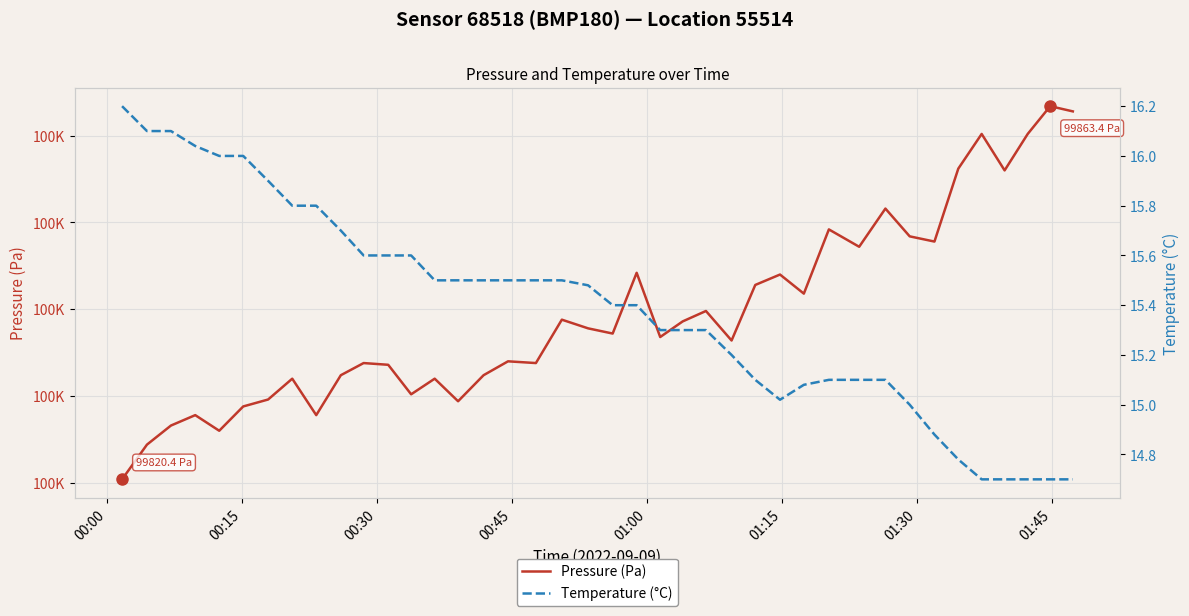

What is the difference between the second highest and second lowest values in the Pressure (Pa) — Sensor 68518, BMP180, Location 55514 series?

38.4